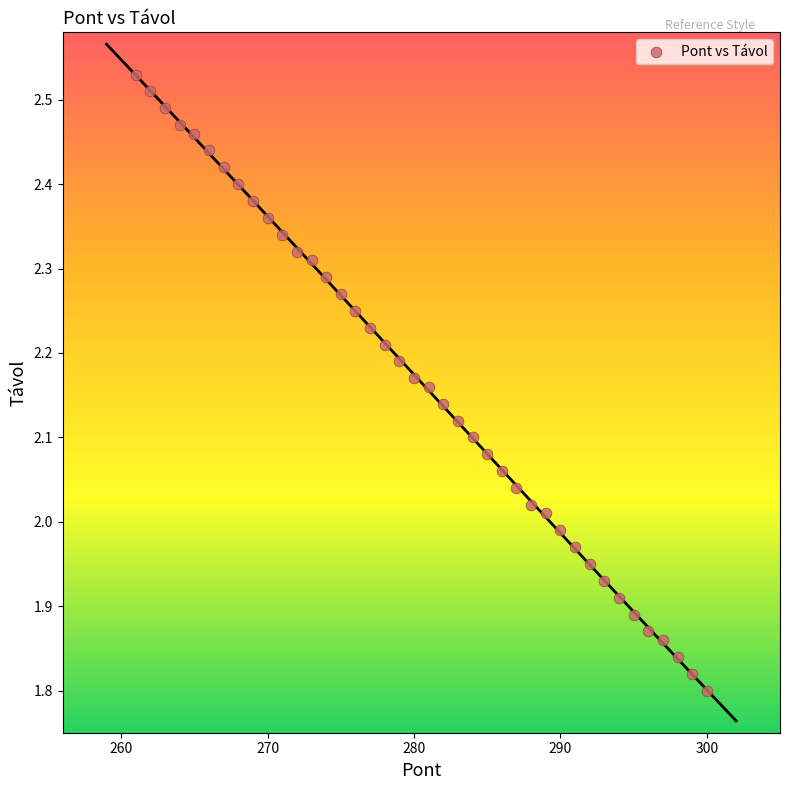

What is the range of Y values (max minus min)?

0.7